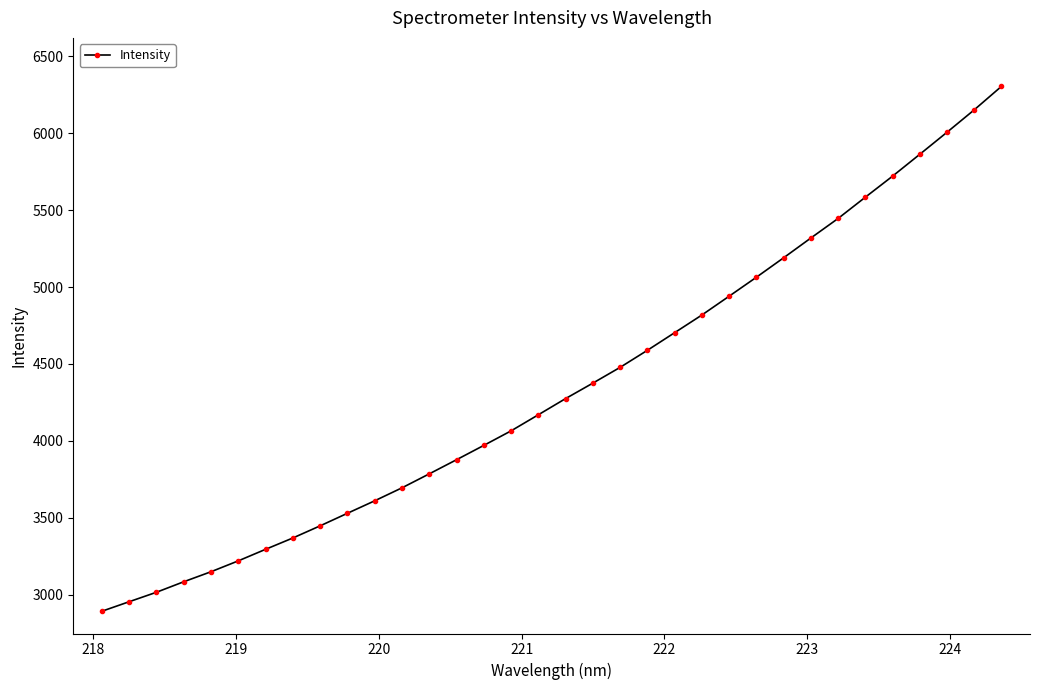

What is the sum of all values?

147961.4